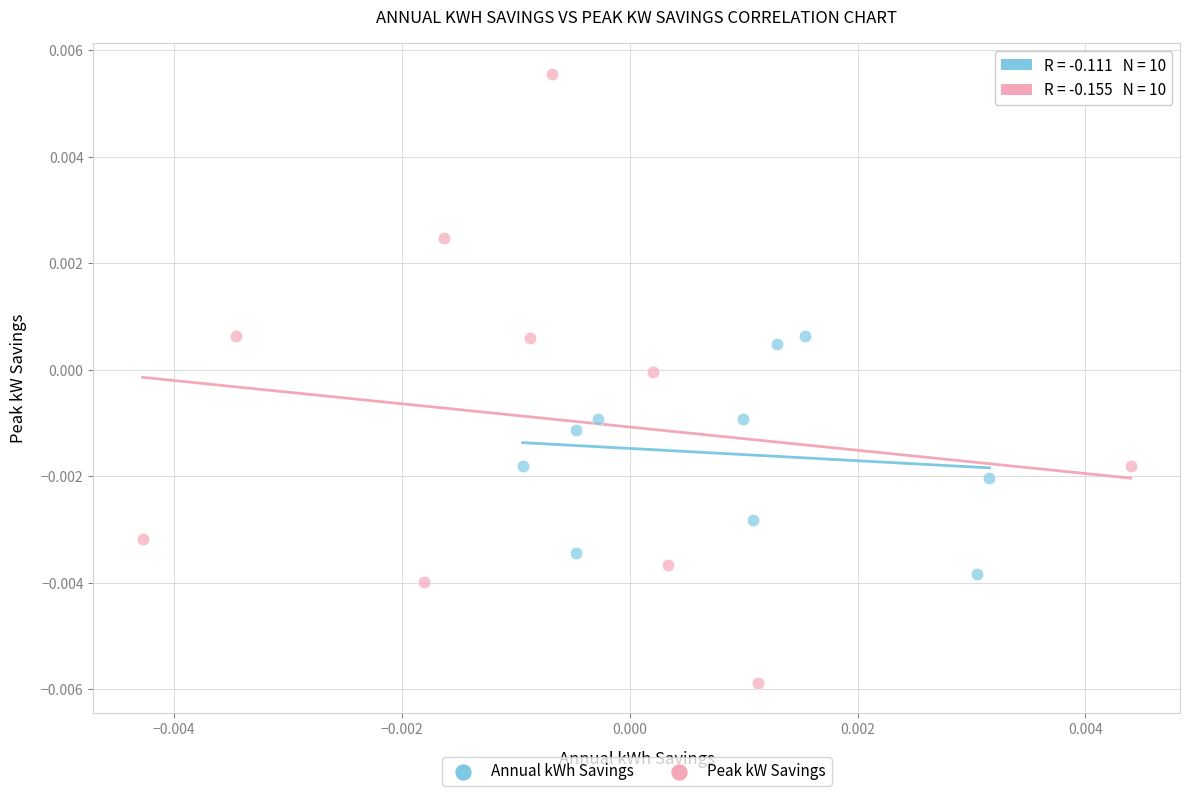

Which series contains the lowest Y value?

Peak kW Savings